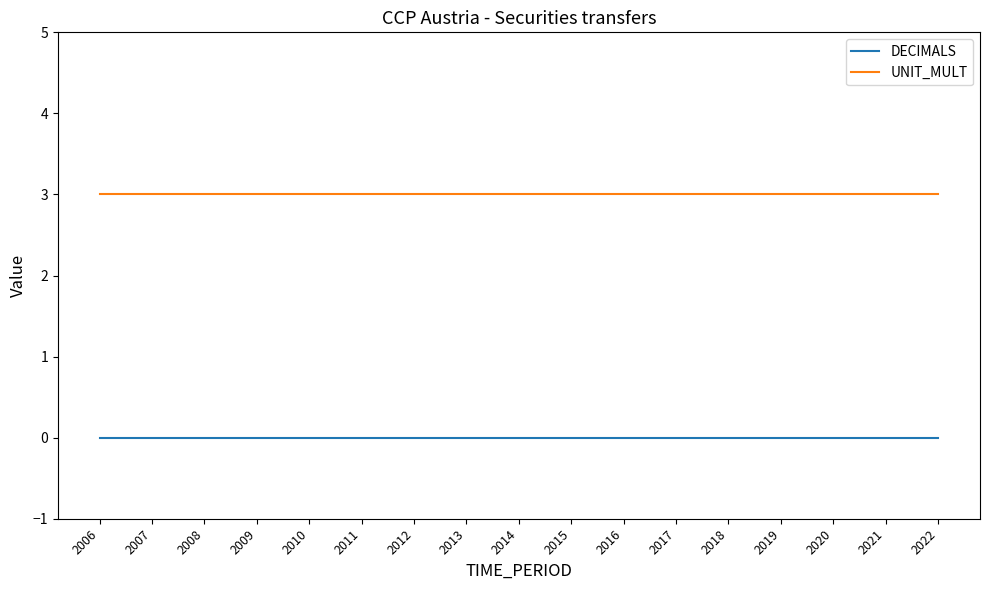

What is the sum of the UNIT_MULT values at 2014 and 2015?

6